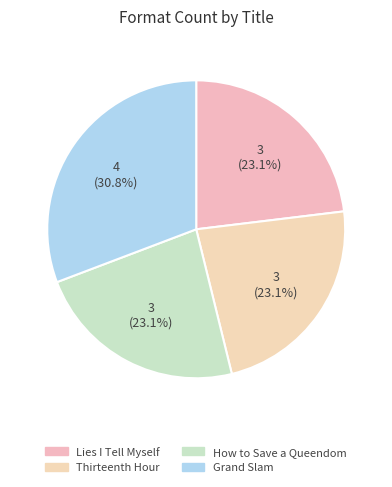

Which slice is the largest?

Grand Slam